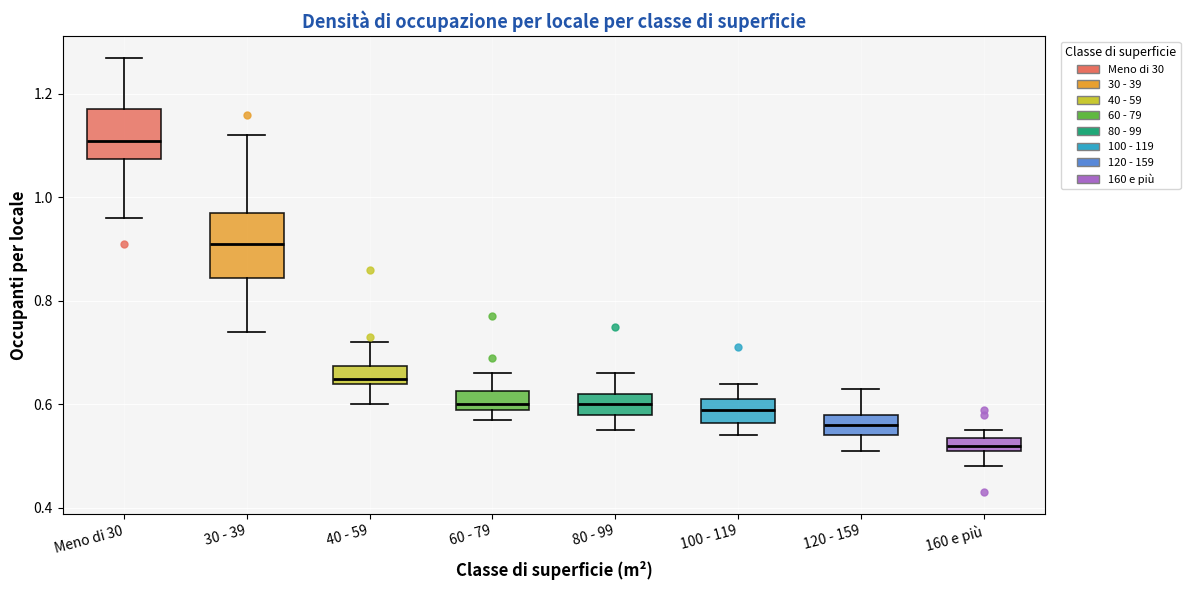

Where does the upper whisker of the box for Meno di 30 end on the y-axis? The values are not printed on the chart, so give them approximately, as read against the axis.

1.28